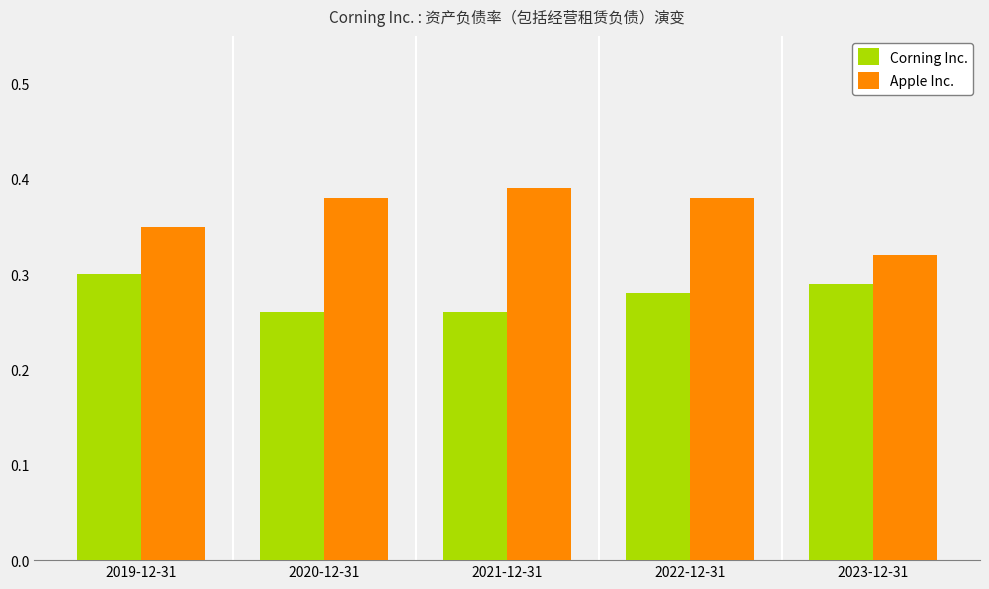

What is the label of the 3rd bar from the left?

2021-12-31